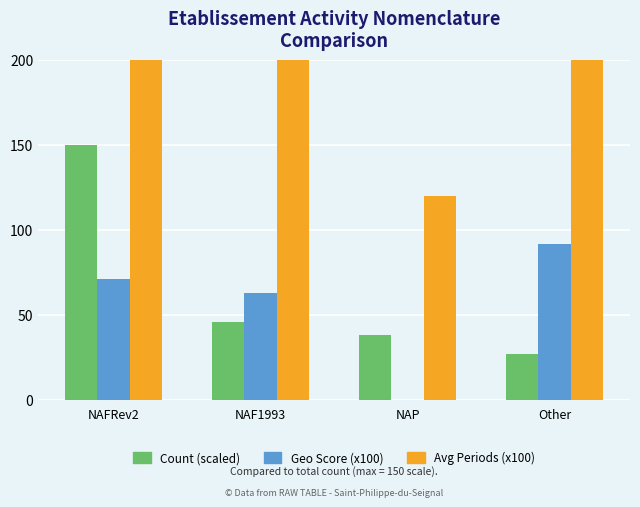

Which series changed the most between NAFRev2 and NAP?

Avg Periods (x100)